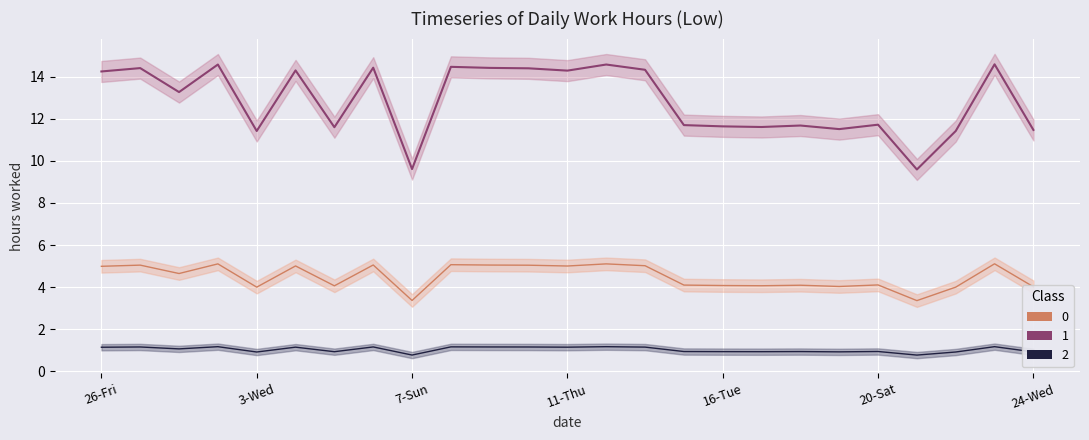

True or false: Low Hours (Class 1) has a value of 24.7 at 11.

False